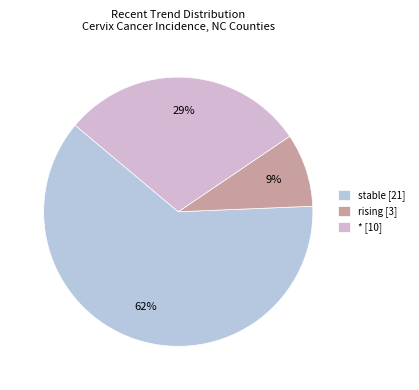

What is the majority slice?

stable [21]